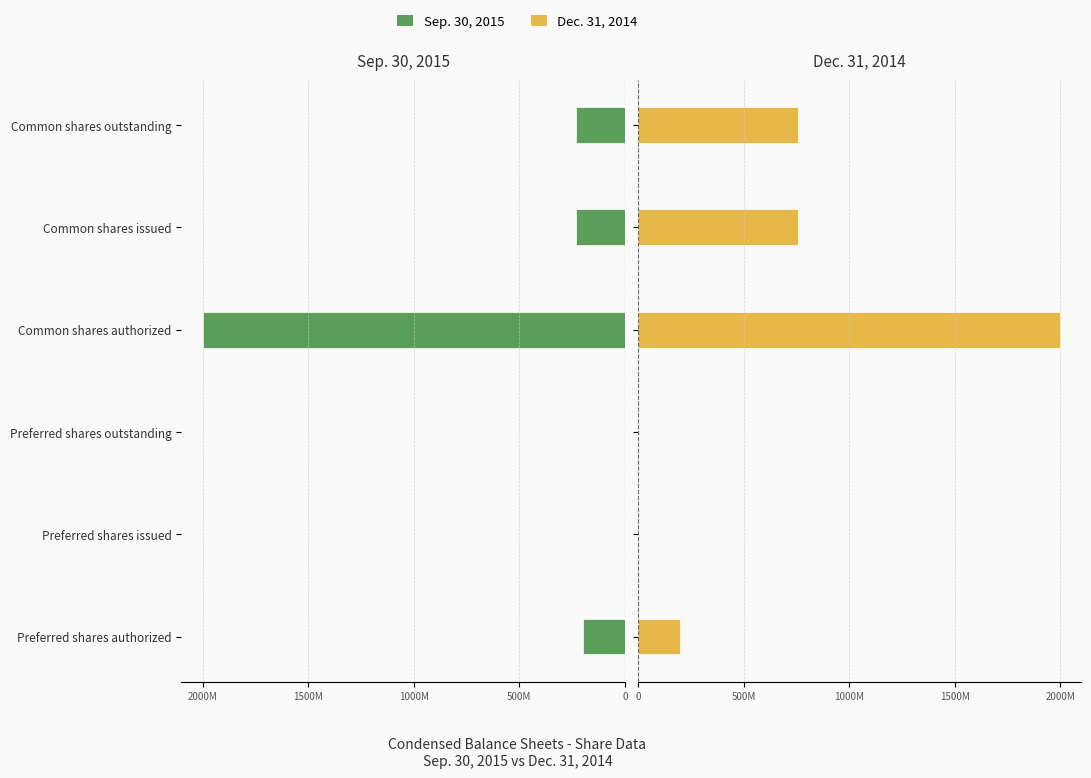

What is the sum of all Sep. 30, 2015 values?

-2658499194